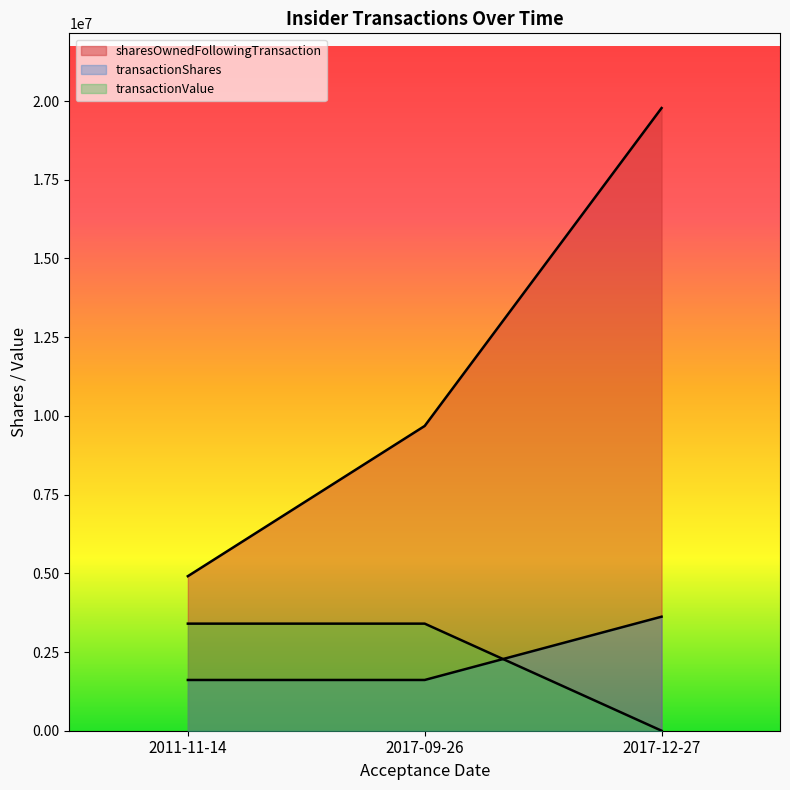

Which category has the highest value across all series?

2017-12-27